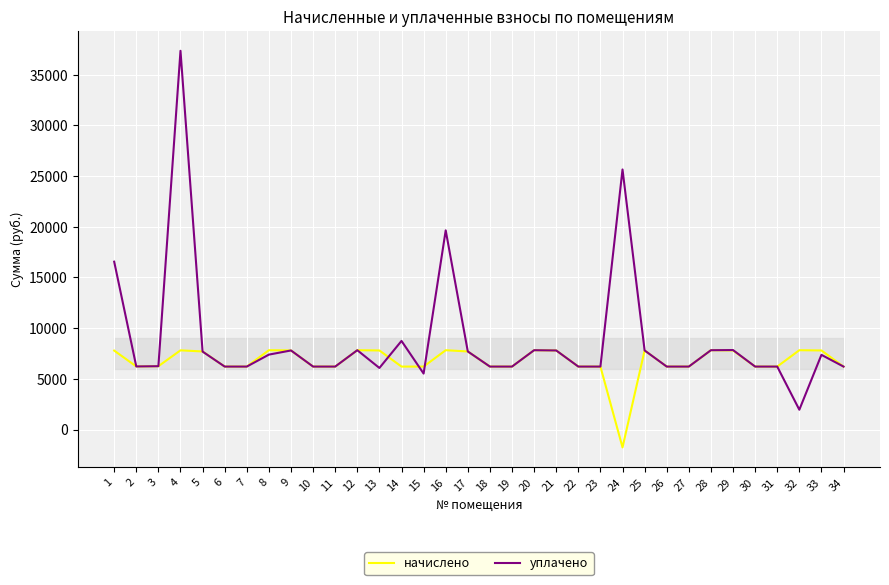

How many values in the уплачено series are below 6247?

17